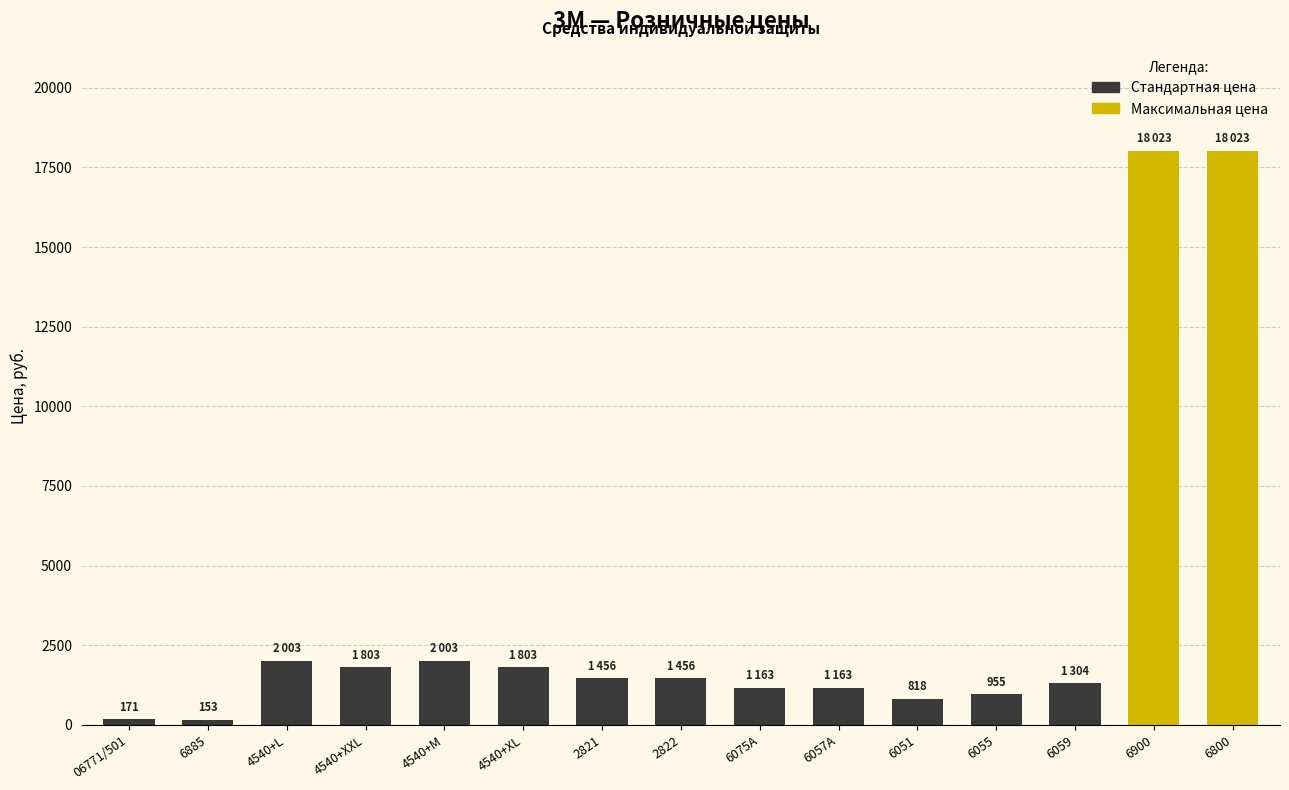

The chart shows a value of 1163 at 6075A. True or false?

True